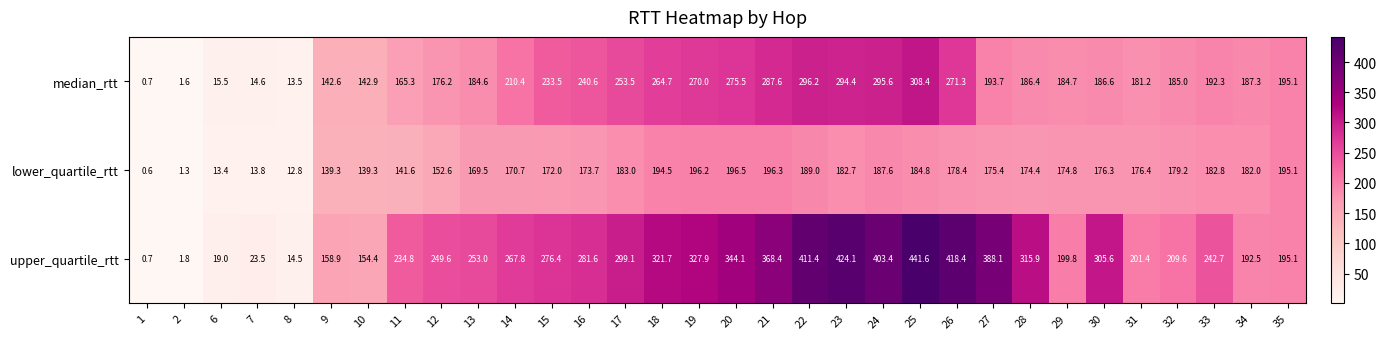

What is the total value across all series at 17?

735.6